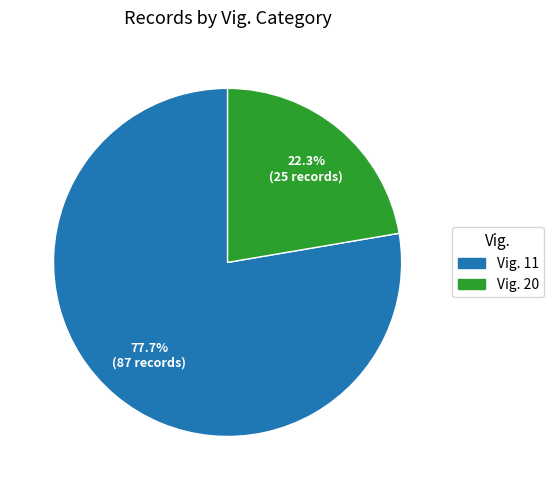

Does any single category account for the majority?

Yes